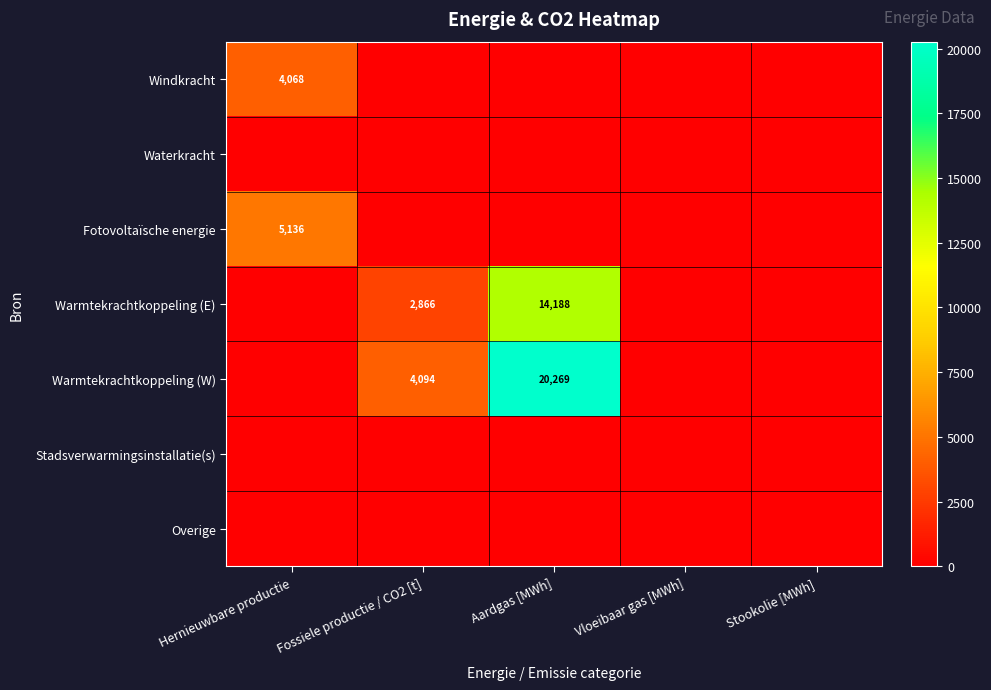

At which category is the sum across all series the highest?

Aardgas [MWh]